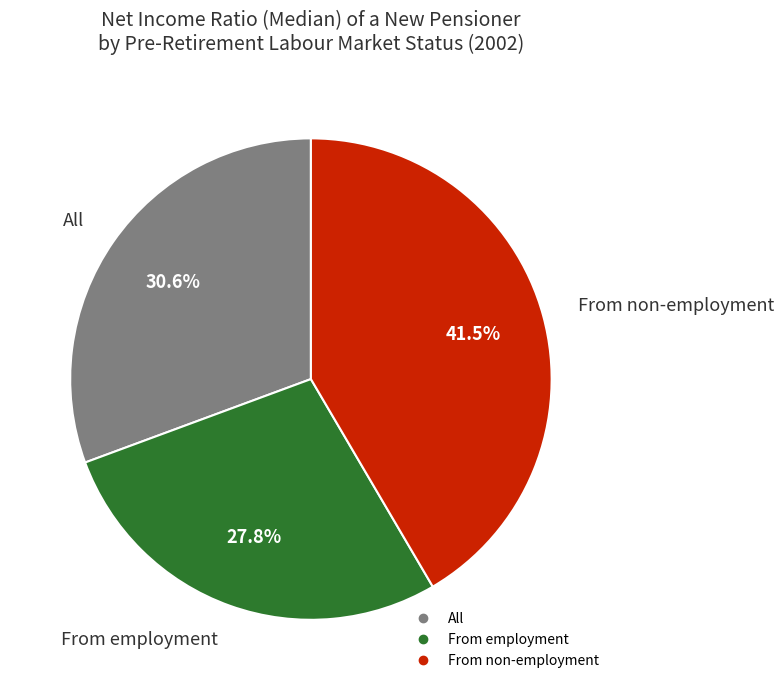

Combined, do From employment and All account for over 50%?

Yes